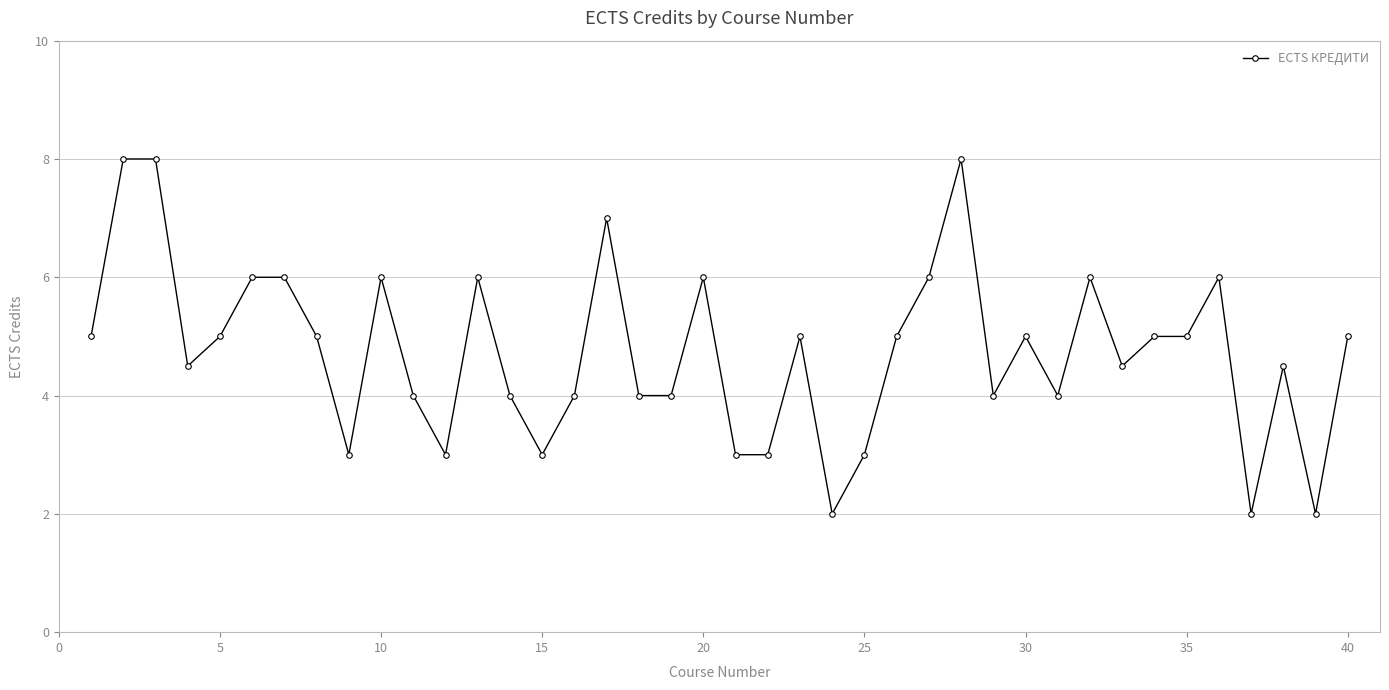

True or false: the data has more than 1 interior local peaks.

True